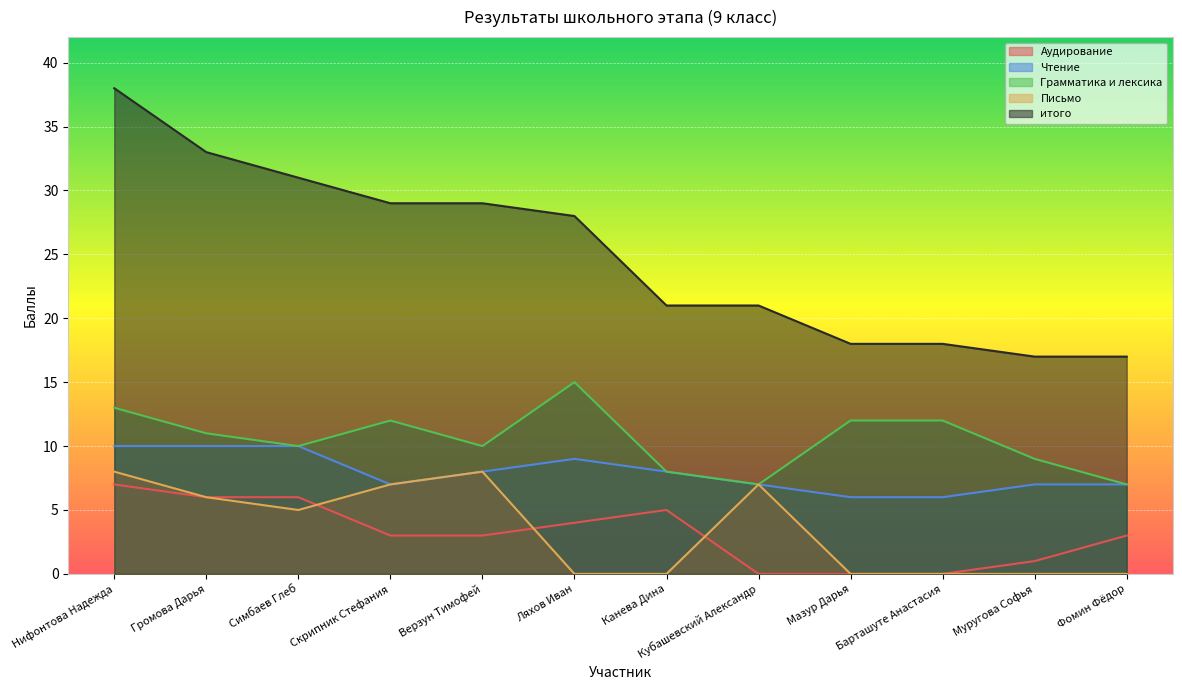

What value does the Грамматика и лексика series have at Мазур Дарья?

12